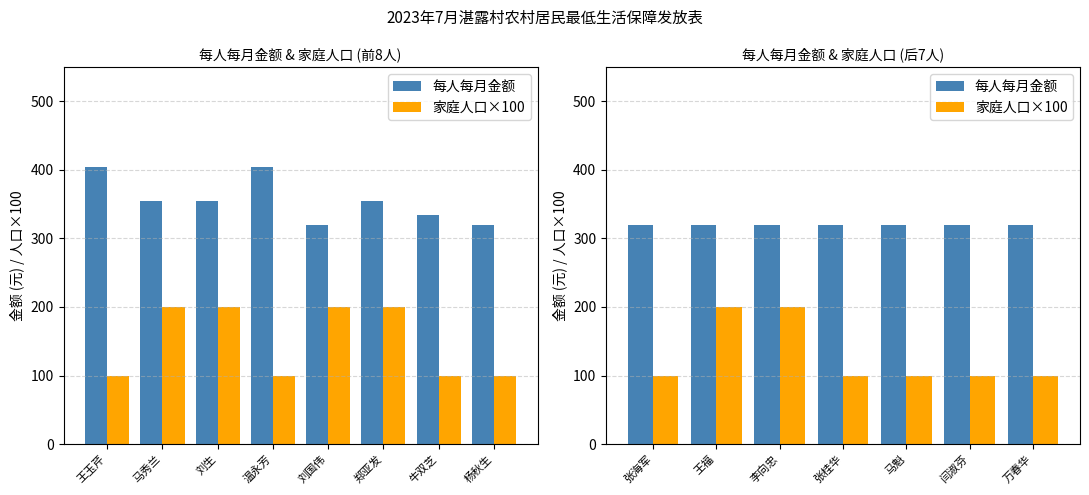

Rank the series by their average value, from lowest to highest.

家庭人口×100, 每人每月金额